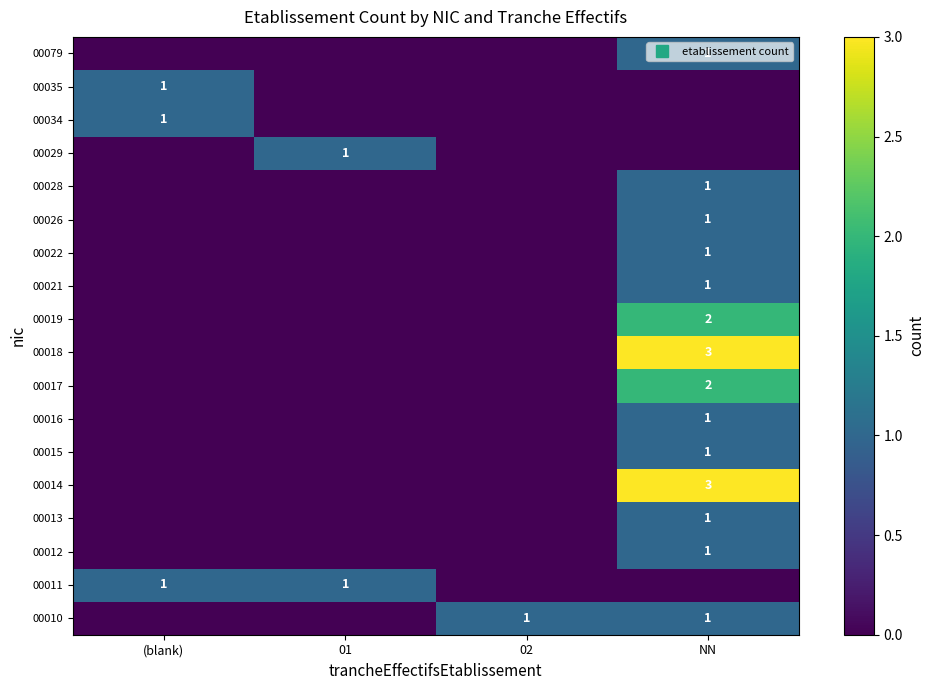

How many distinct data groups are displayed?

18